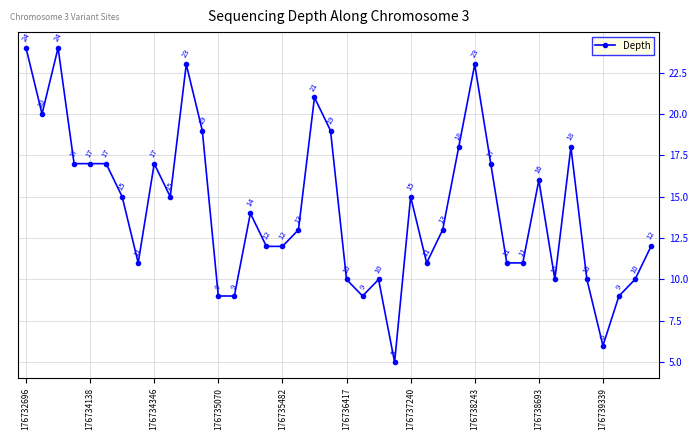

How many lines are shown in the chart?

1